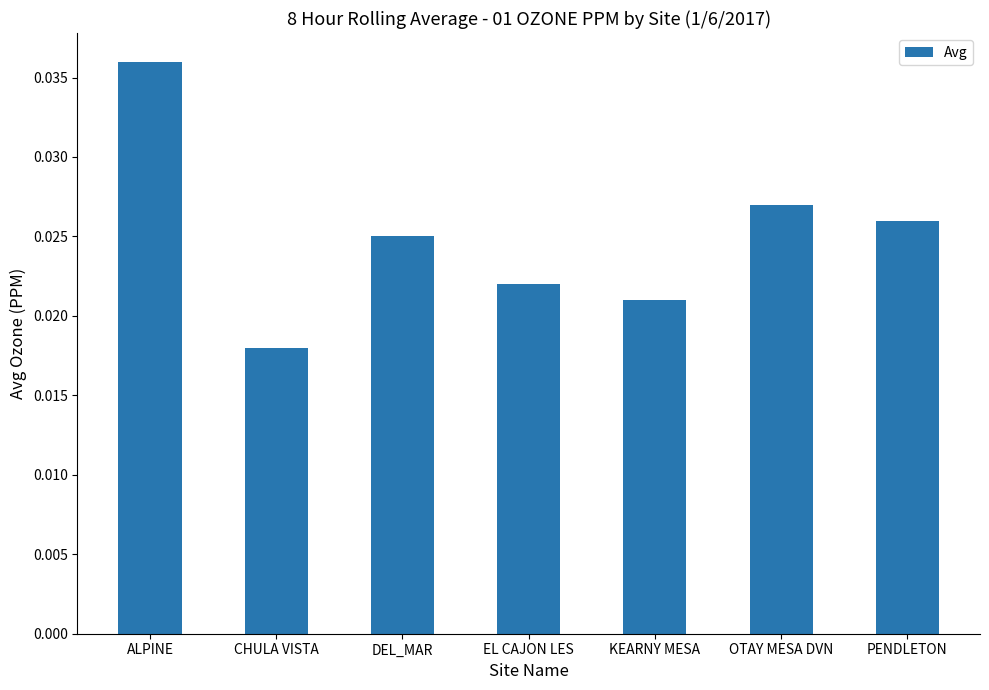

Which has a higher value, EL CAJON LES or ALPINE?

ALPINE